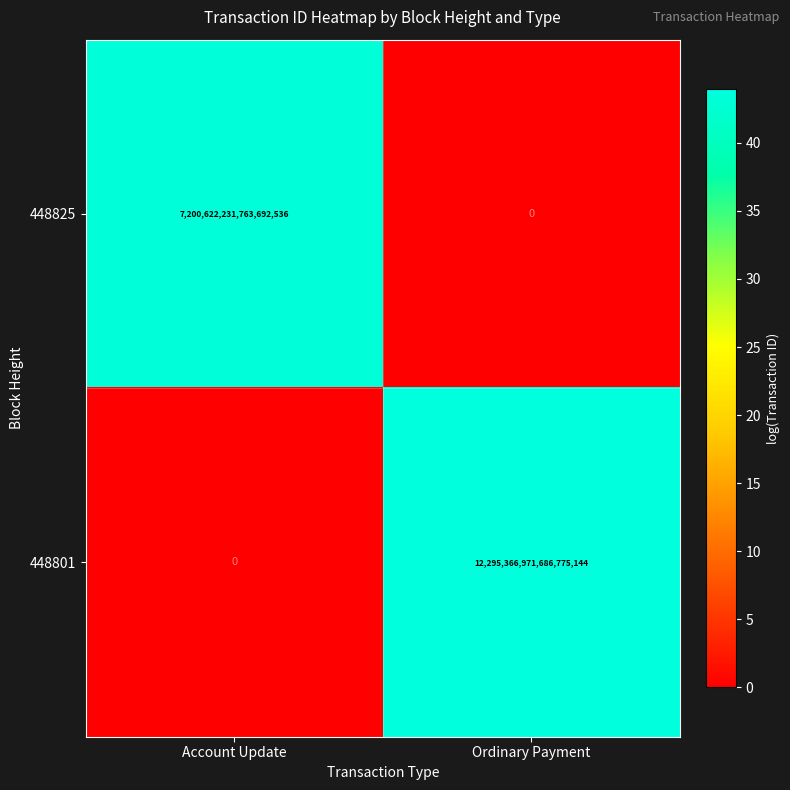

Rank the series at Ordinary Payment from highest to lowest value.

448801, 448825